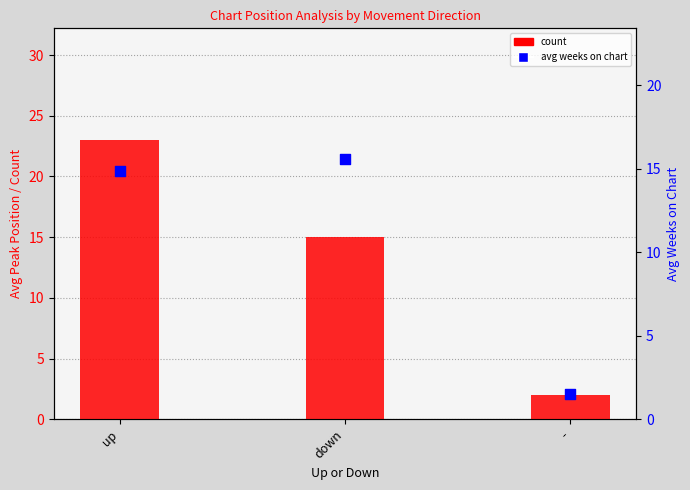

What is the total value across all series at up?

37.9